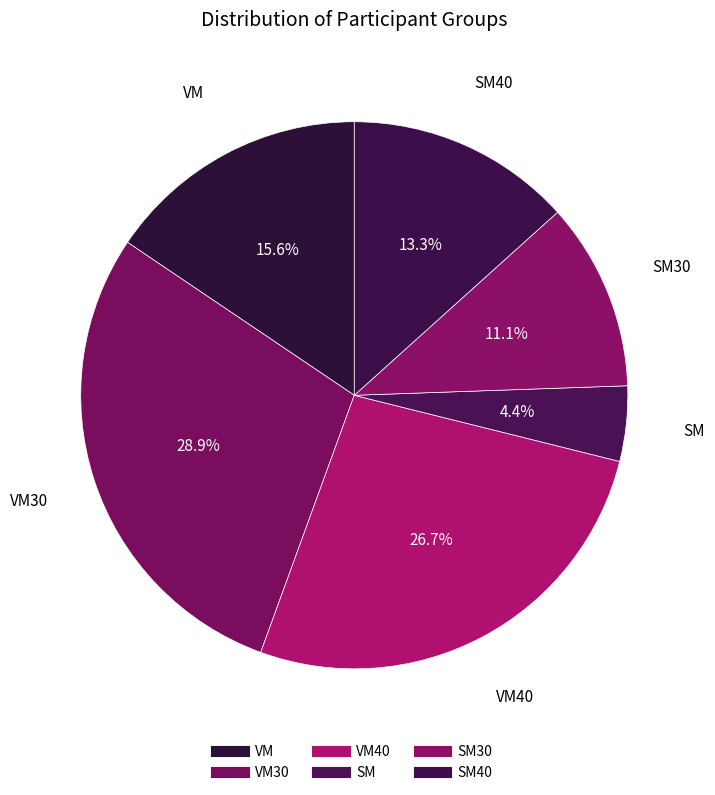

Does any single category account for the majority?

No